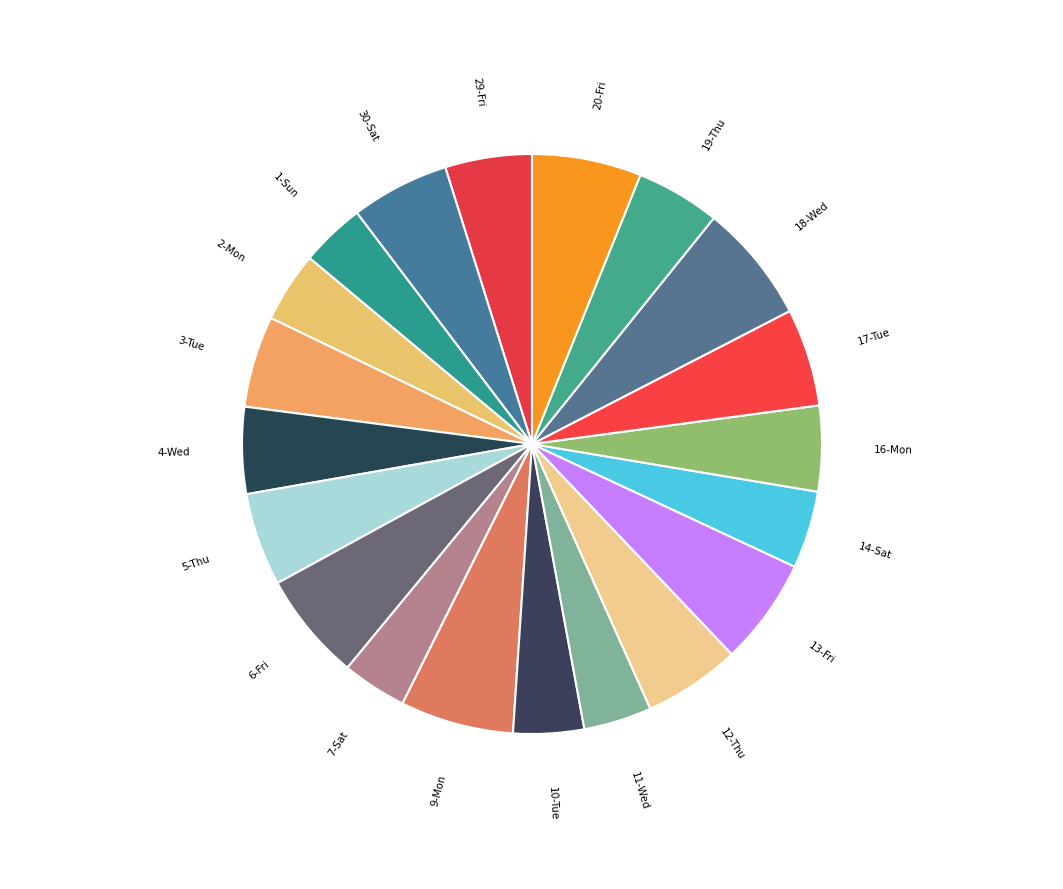

Is there a majority slice in this chart?

No